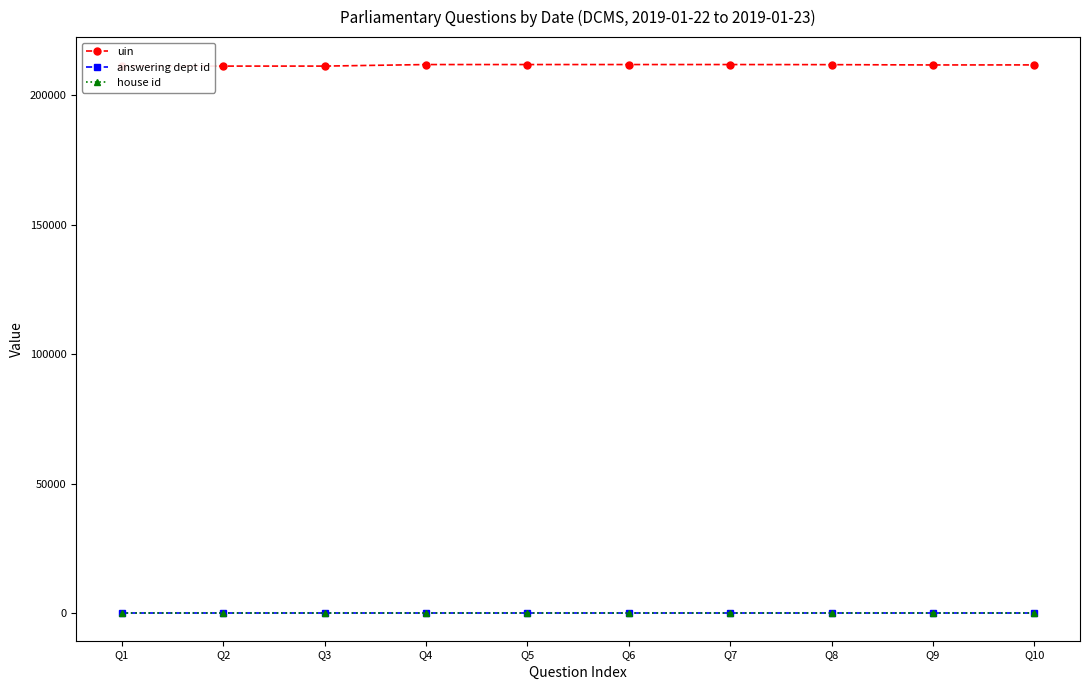

At which category is the sum across all series the highest?

Q7